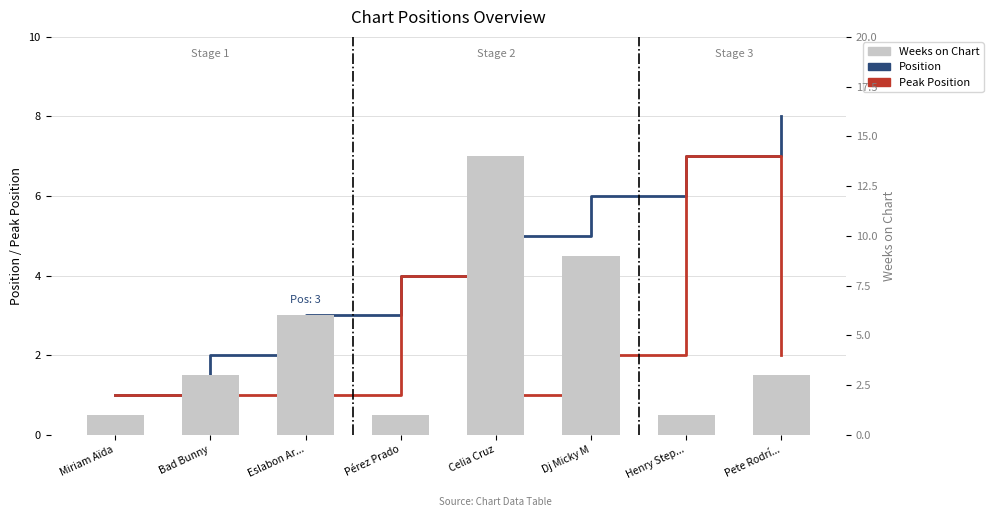

At which category does the chart reach its peak across all series?

Celia Cruz